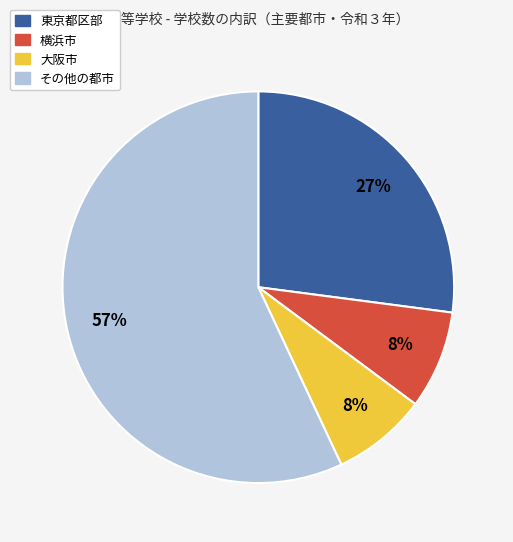

Is there any slice that represents more than half of the pie?

Yes